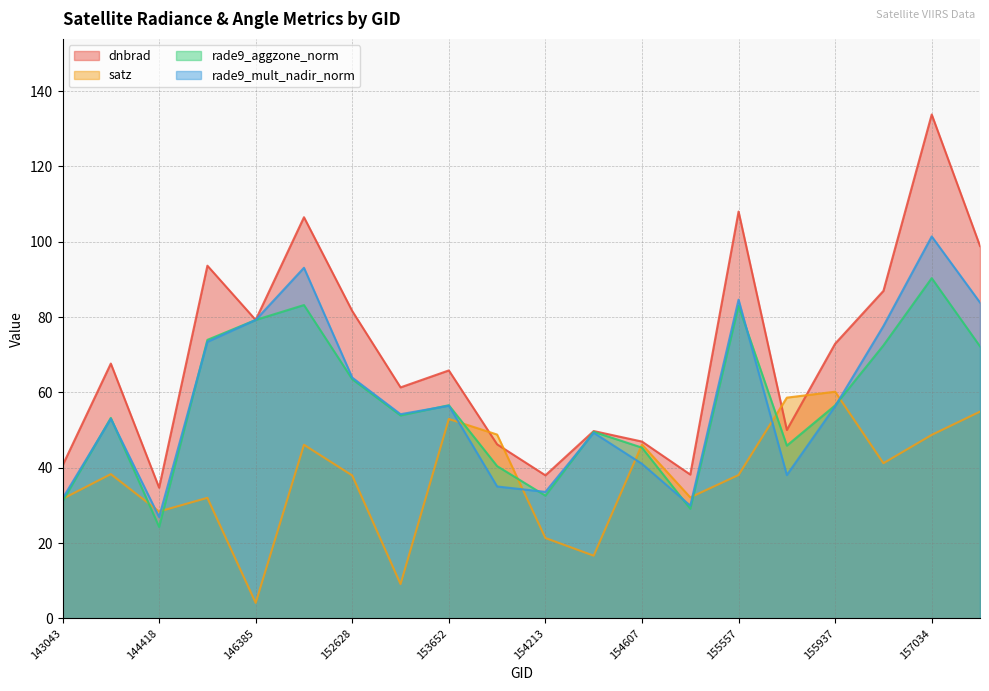

Which series has the largest range (max minus min)?

dnbrad